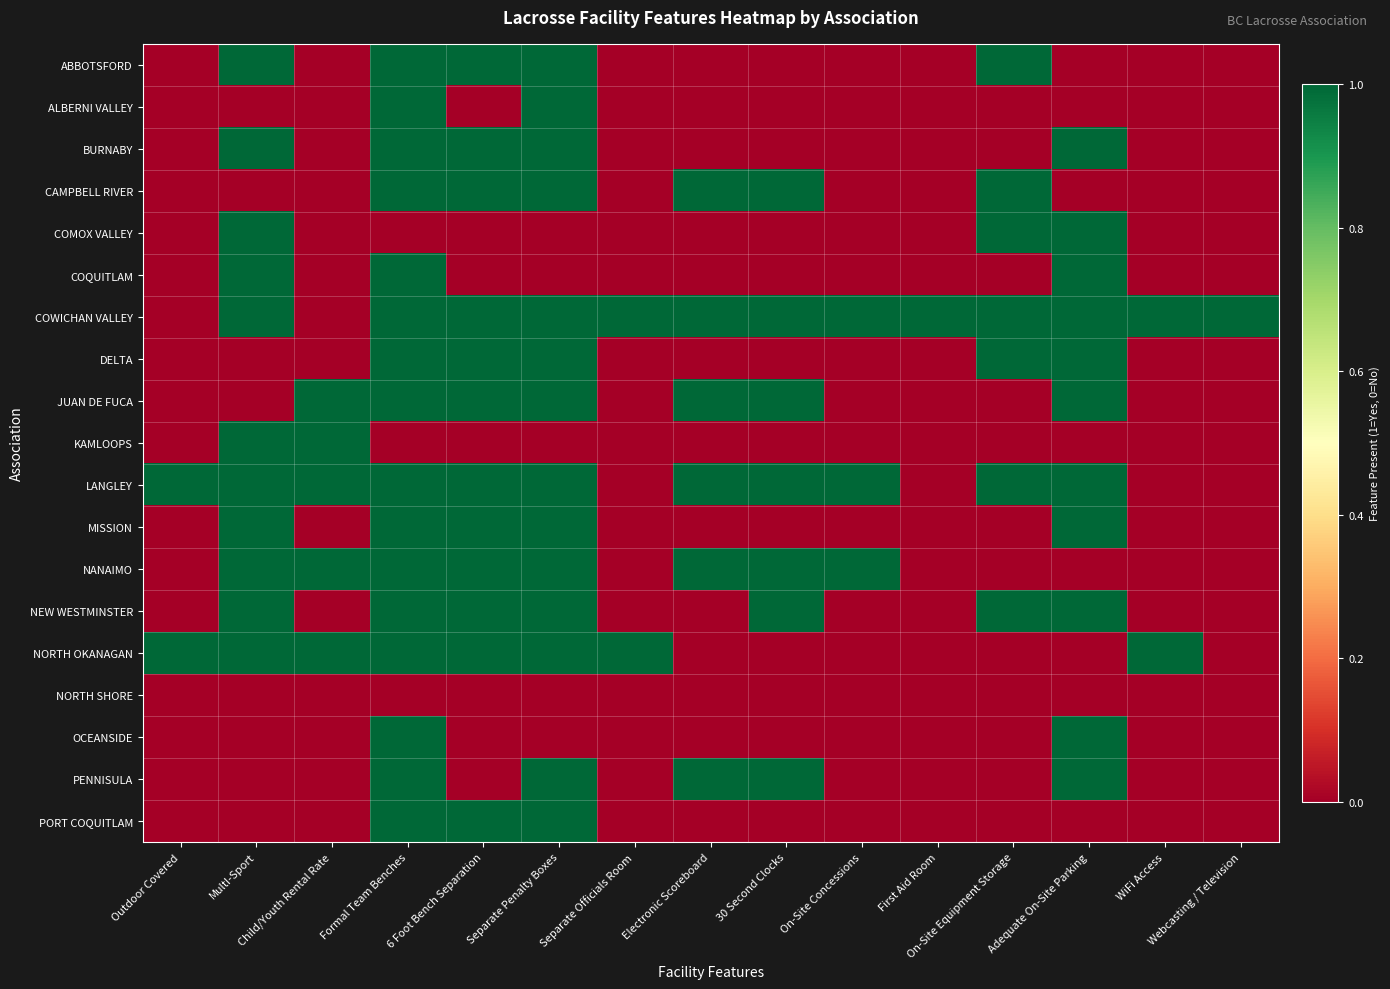

How many series are shown in this chart?

19